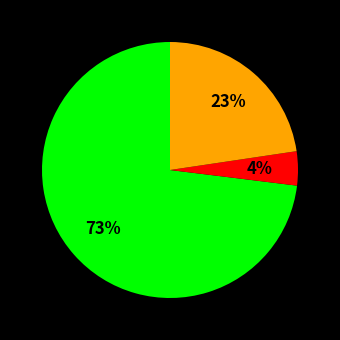

To the nearest percent, what is the difference between the largest and smallest slice percentages?

69%